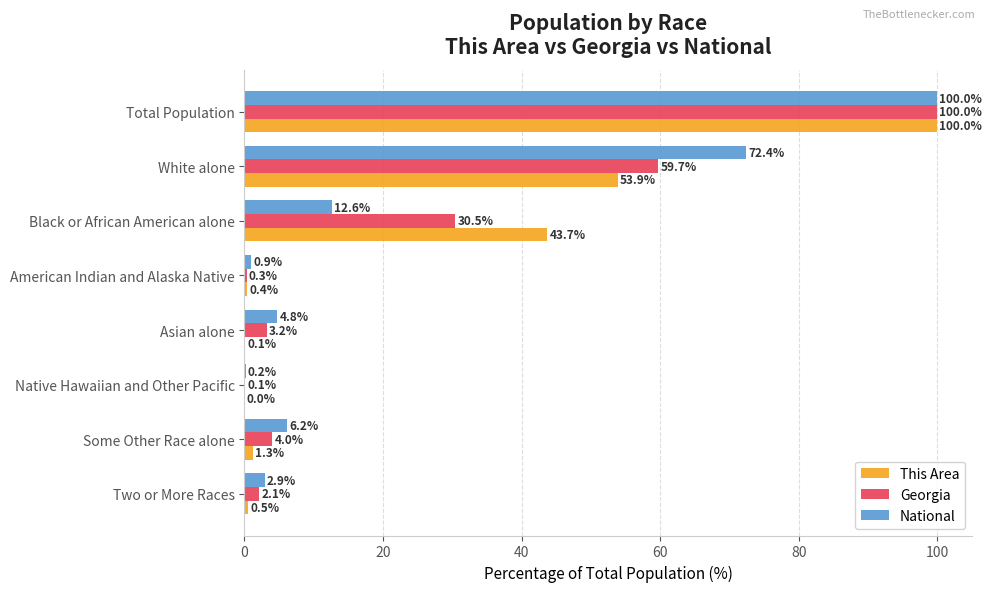

At which category is the sum across all series the highest?

Total Population